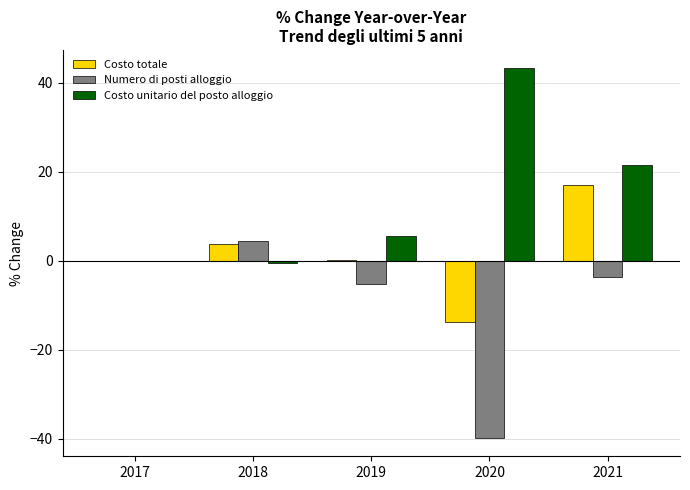

Which category has the highest value in the Costo unitario del posto alloggio series?

2020